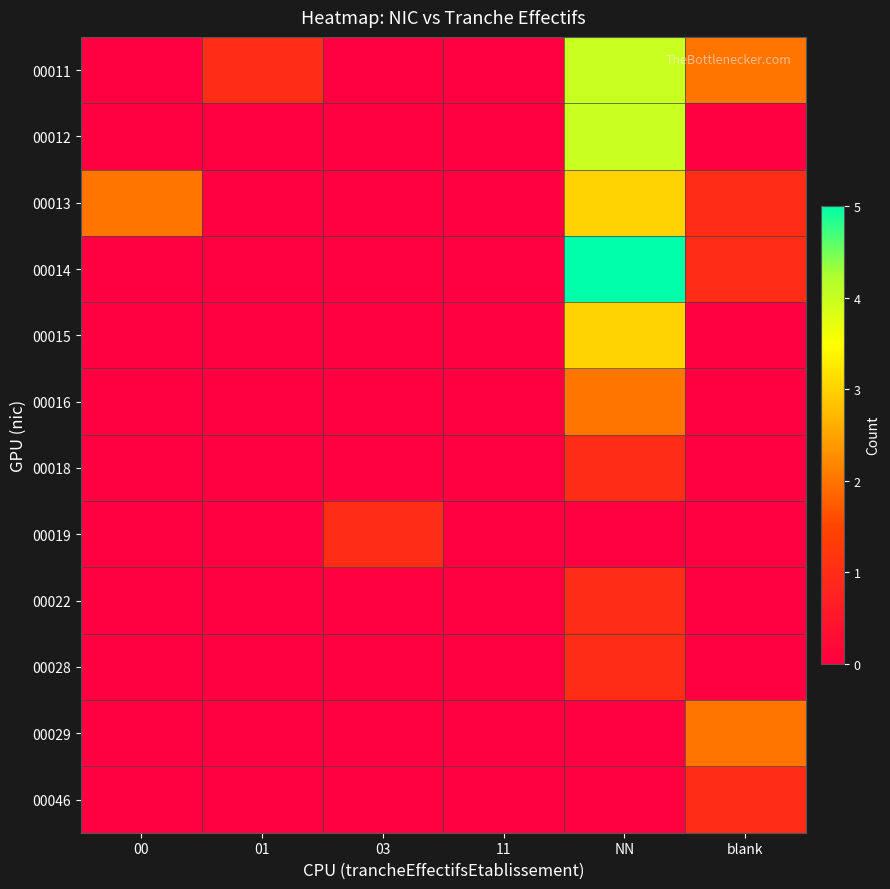

What is the total value across all series at 03?

1